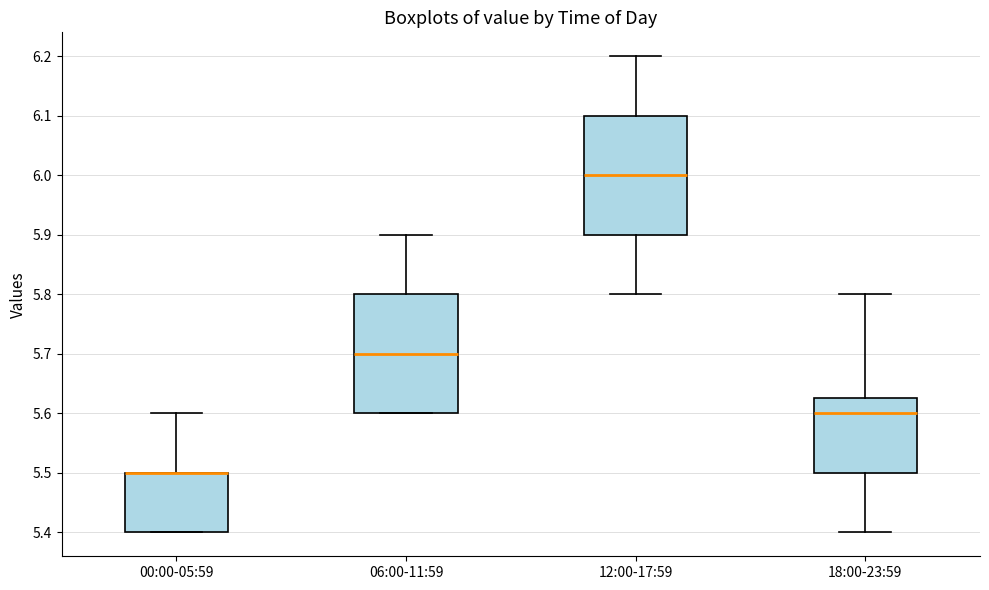

Reading left to right, transcribe this box plot: for each box, give where its median line is, the range the box spans, and where its two whiskers end, as read against the y-axis. The values are not printed on the chart, so give them approximately, as read against the axis.

00:00-05:59: median 5.50 (drawn on the box's upper edge), box 5.40 to 5.50, whiskers 5.40 to 5.60
06:00-11:59: median 5.70, box 5.60 to 5.80, whiskers 5.60 to 5.90
12:00-17:59: median 6.00, box 5.90 to 6.10, whiskers 5.80 to 6.20
18:00-23:59: median 5.60, box 5.50 to 5.63, whiskers 5.40 to 5.80